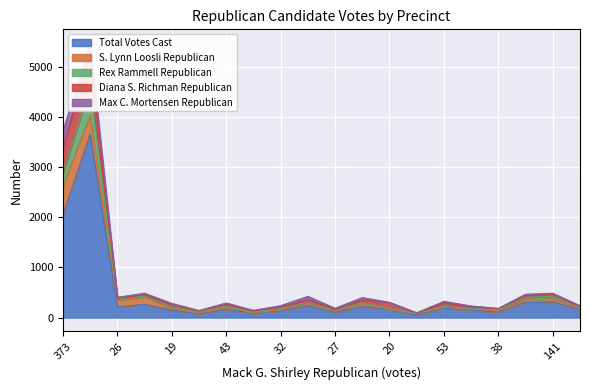

What is the maximum value for Total Votes Cast?

3656